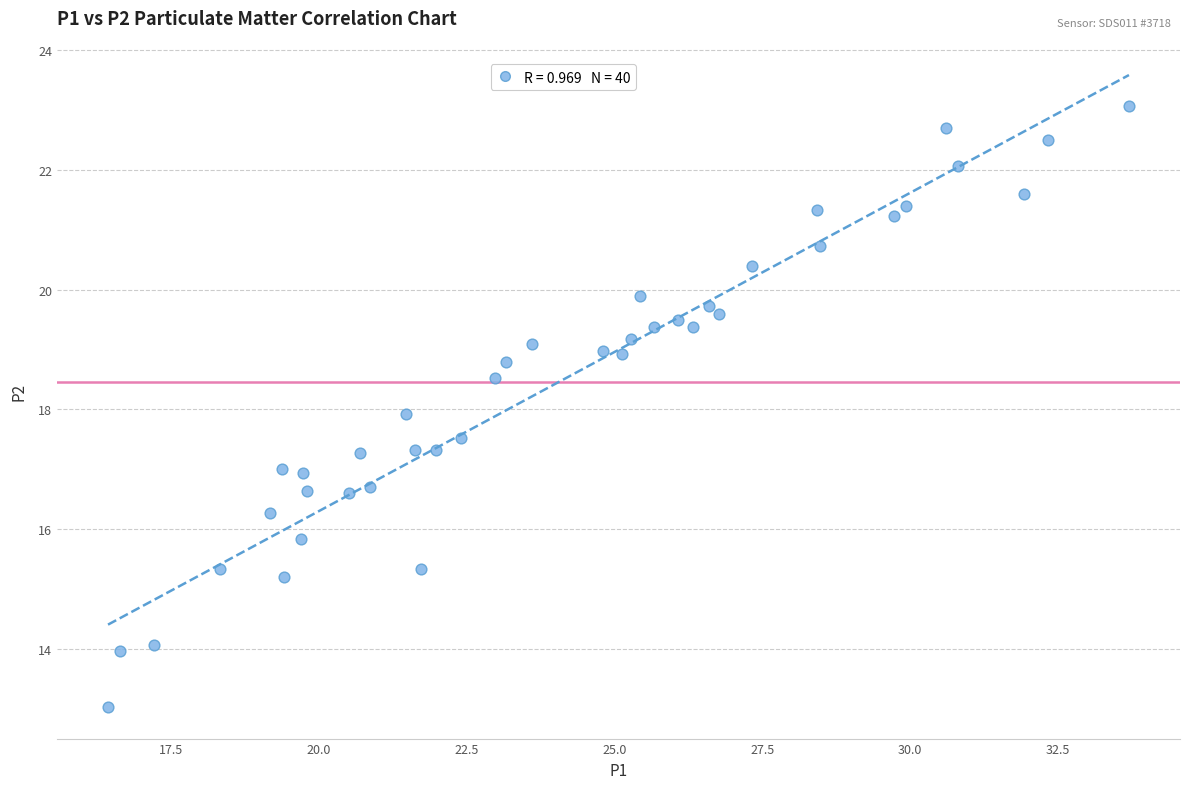

What is the range of X values (max minus min)?

17.3